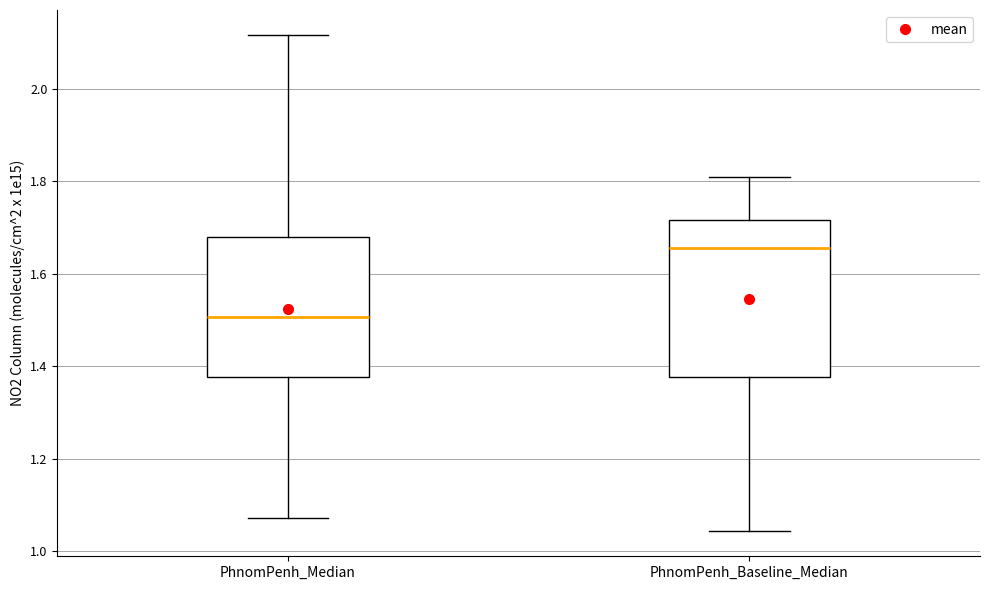

Where does the lower whisker of the box for PhnomPenh_Baseline_Median end on the y-axis? The values are not printed on the chart, so give them approximately, as read against the axis.

1.04